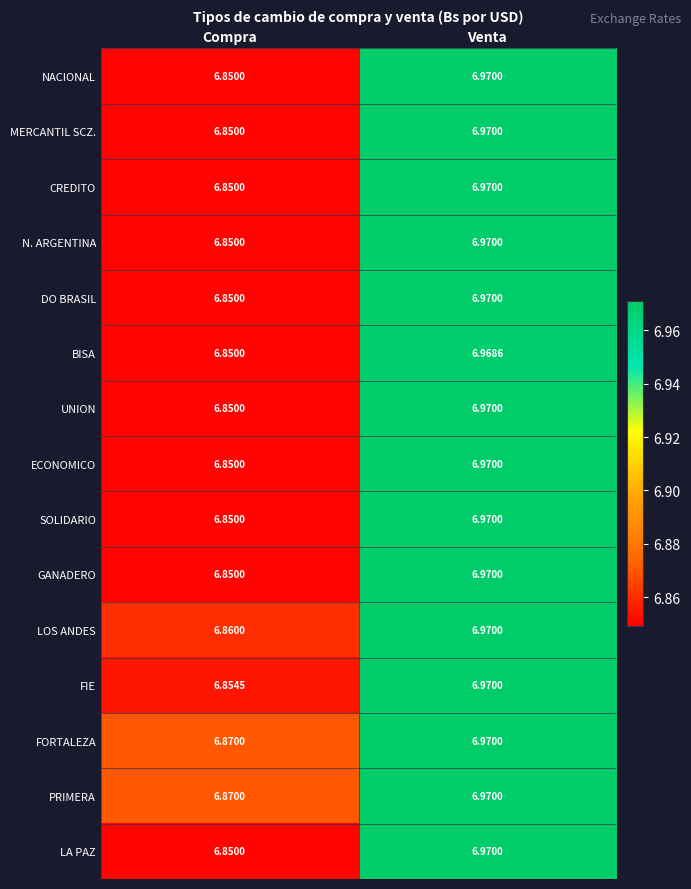

List the labels in order of LOS ANDES value, largest first.

Venta, Compra